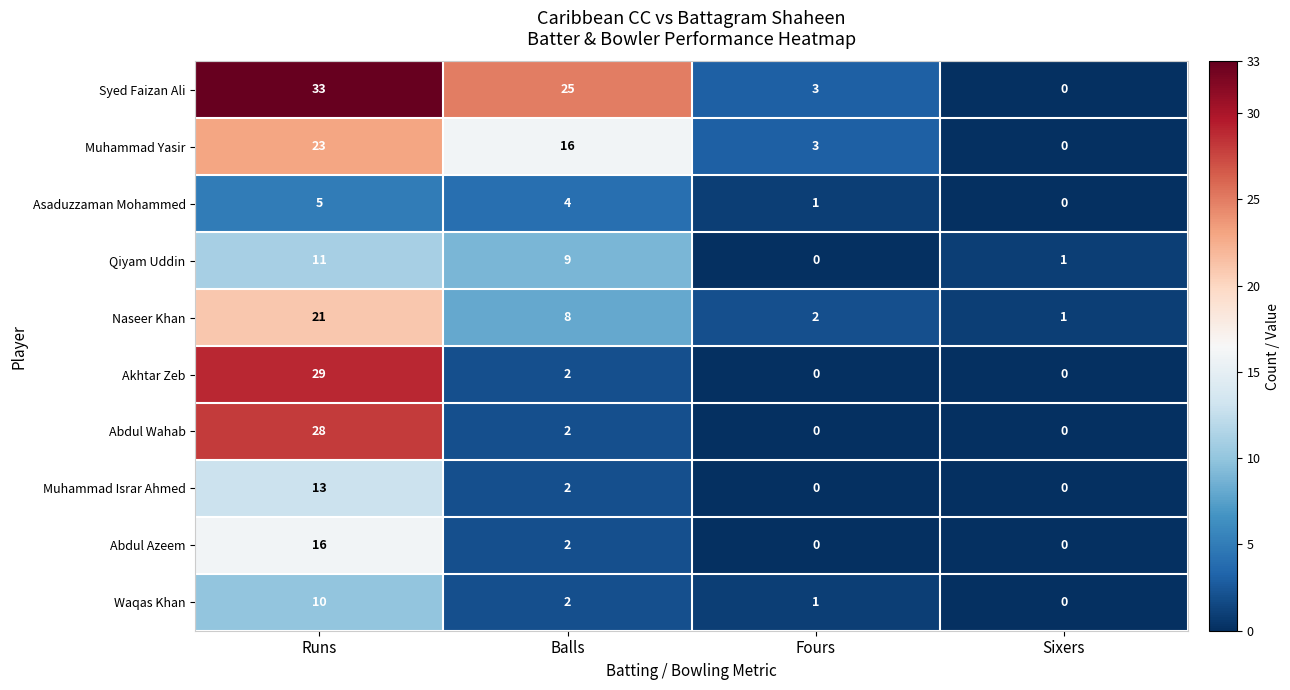

At which category is the sum across all series the highest?

Runs